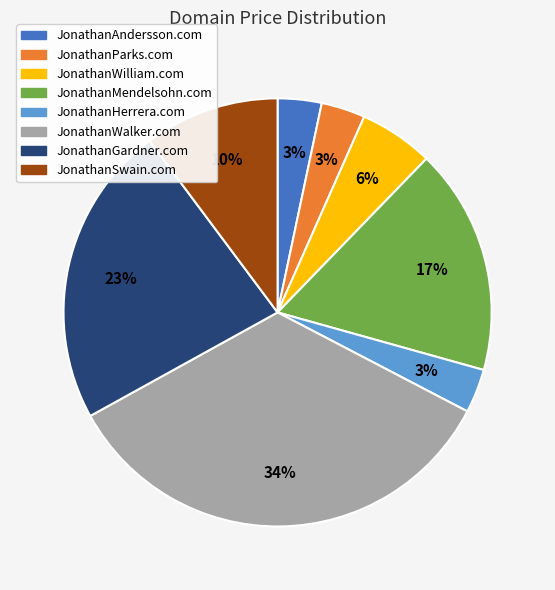

To the nearest percent, what is the difference between the JonathanMendelsohn.com and JonathanSwain.com slice percentages?

7%